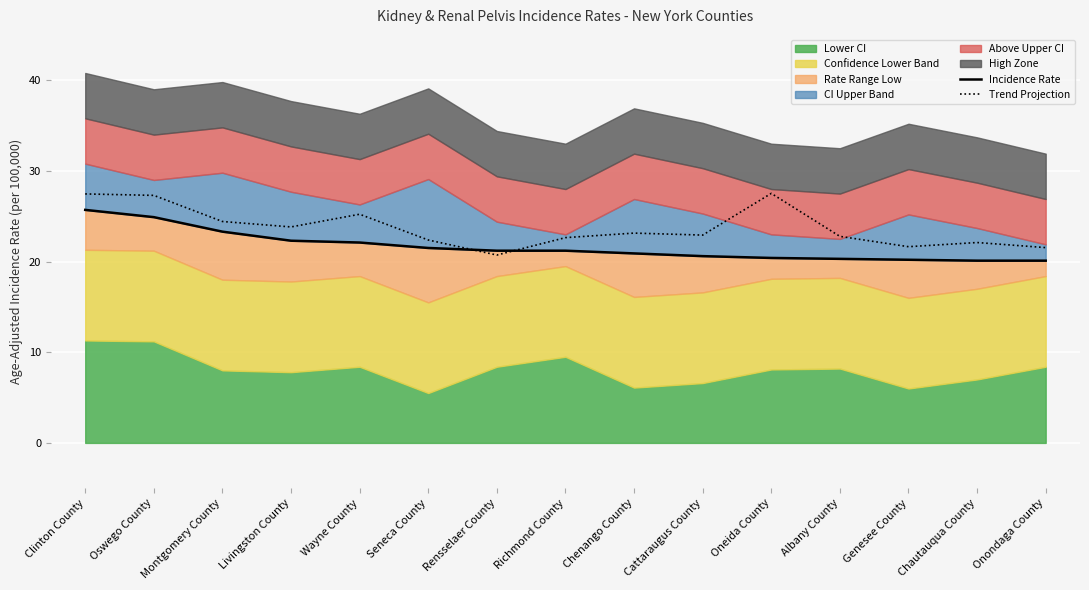

What is the highest value of the Trend Projection series?

27.5